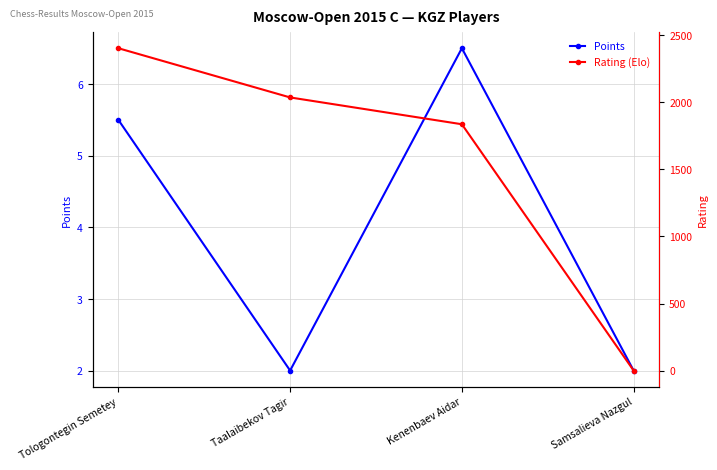

Read the Points value at Tologontegin Semetey.

5.5